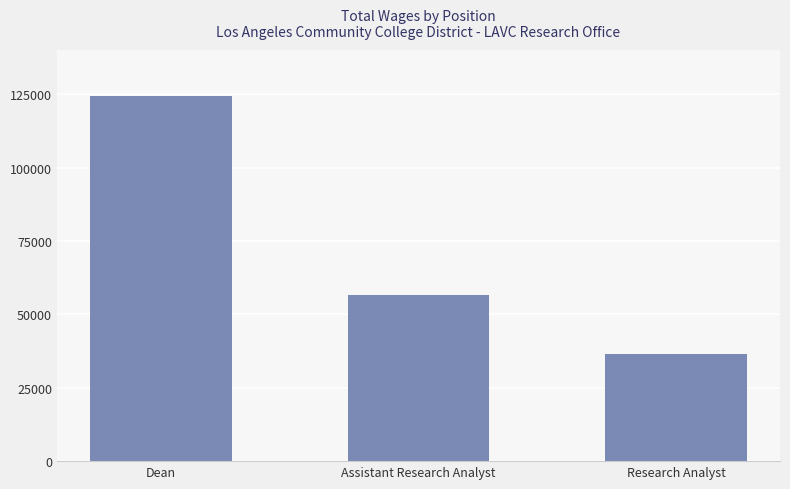

How many bars are there in total?

3